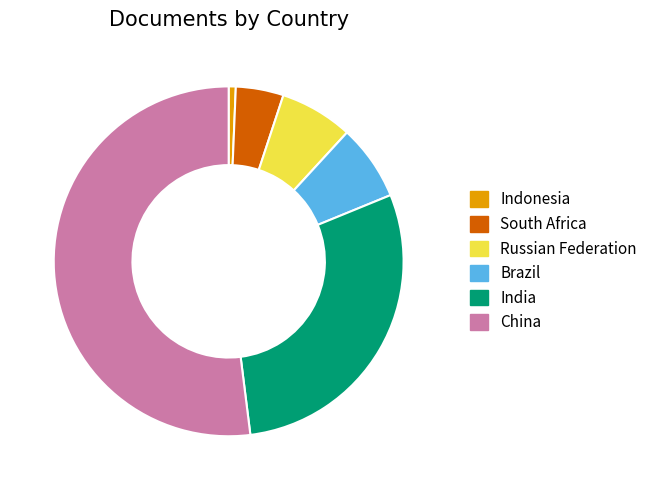

Does any single category account for the majority?

Yes